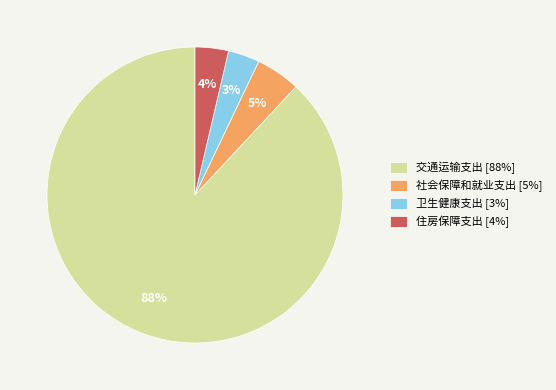

Is it true that 交通运输支出 is 95% of the pie?

False